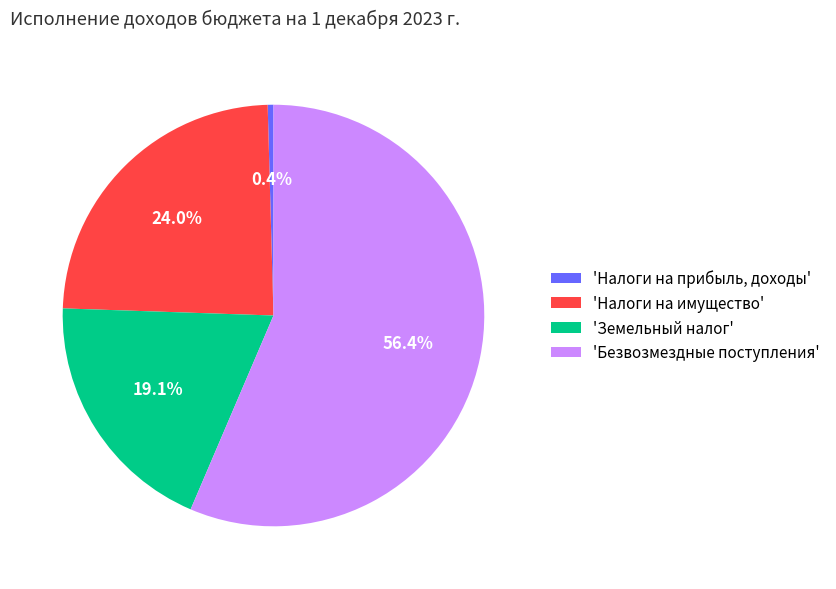

Which has a higher value, 'Налоги на имущество' or 'Налоги на прибыль, доходы'?

'Налоги на имущество'